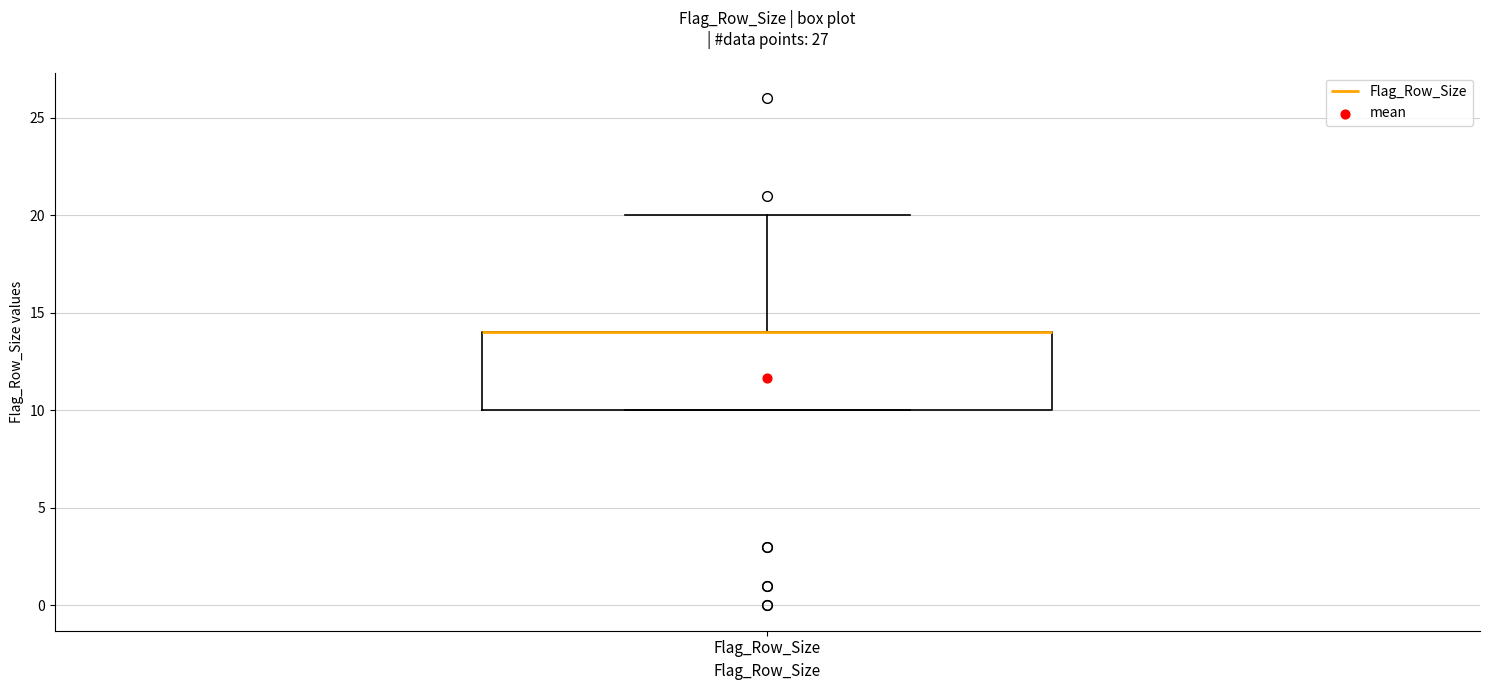

Transcribe this box plot: give where the median line is, the range the box spans, and where the two whiskers end, as read against the y-axis. The values are not printed on the chart, so give them approximately, as read against the axis.

median 14 (drawn on the box's upper edge), box 10 to 14, whiskers 10 to 20